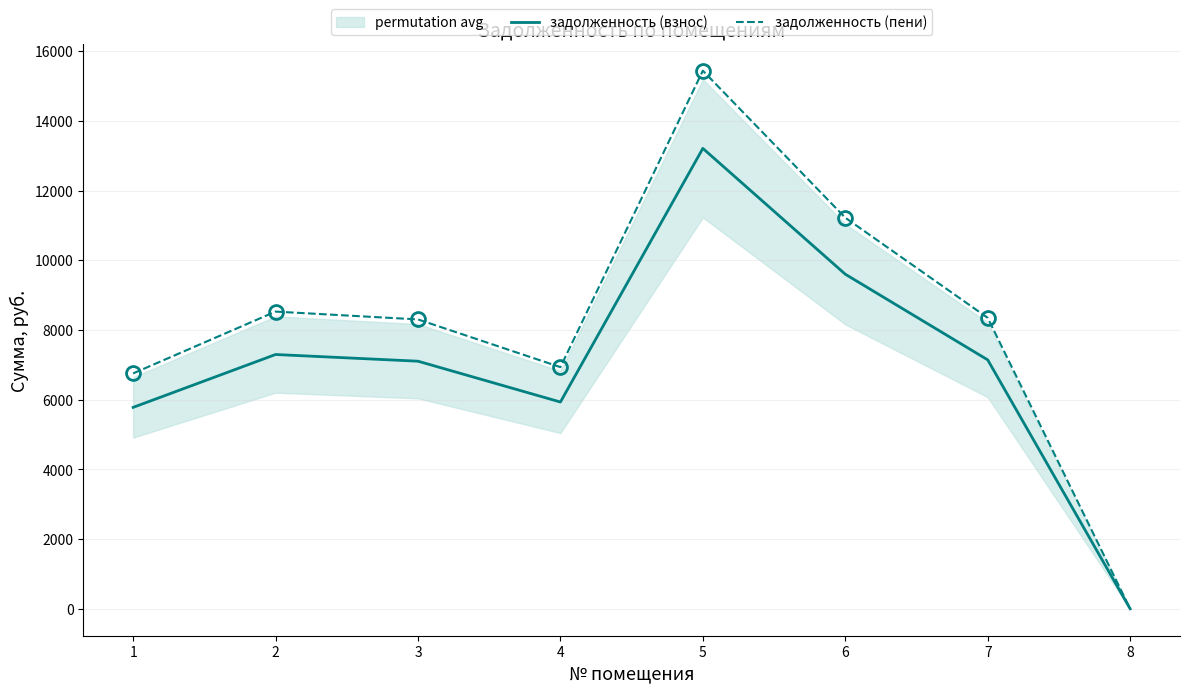

True or false: задолженность (пени) and задолженность (взнос) intersect in this chart.

True